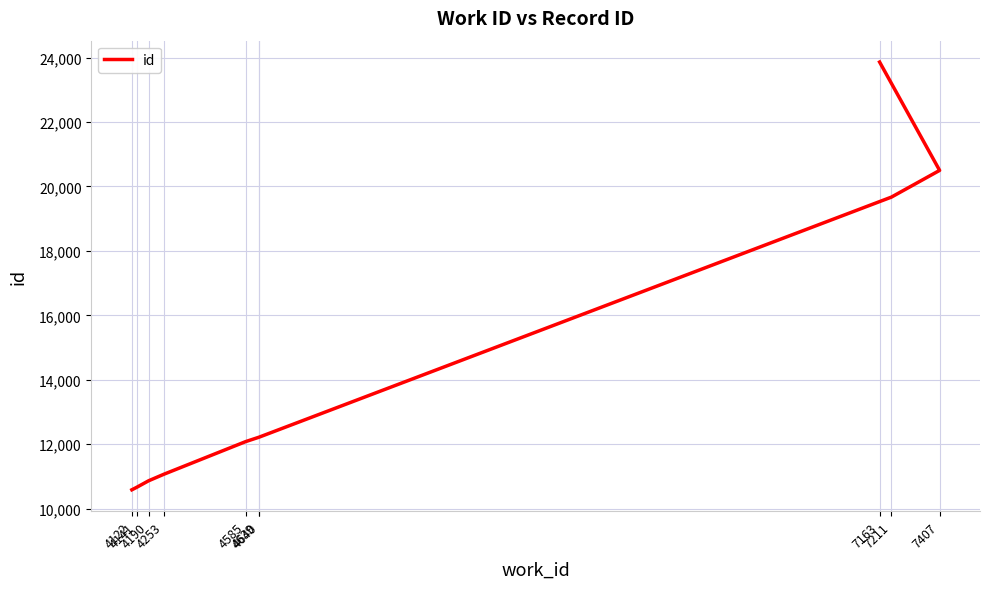

What is the sum of the values at 4639 and 7163?

36077